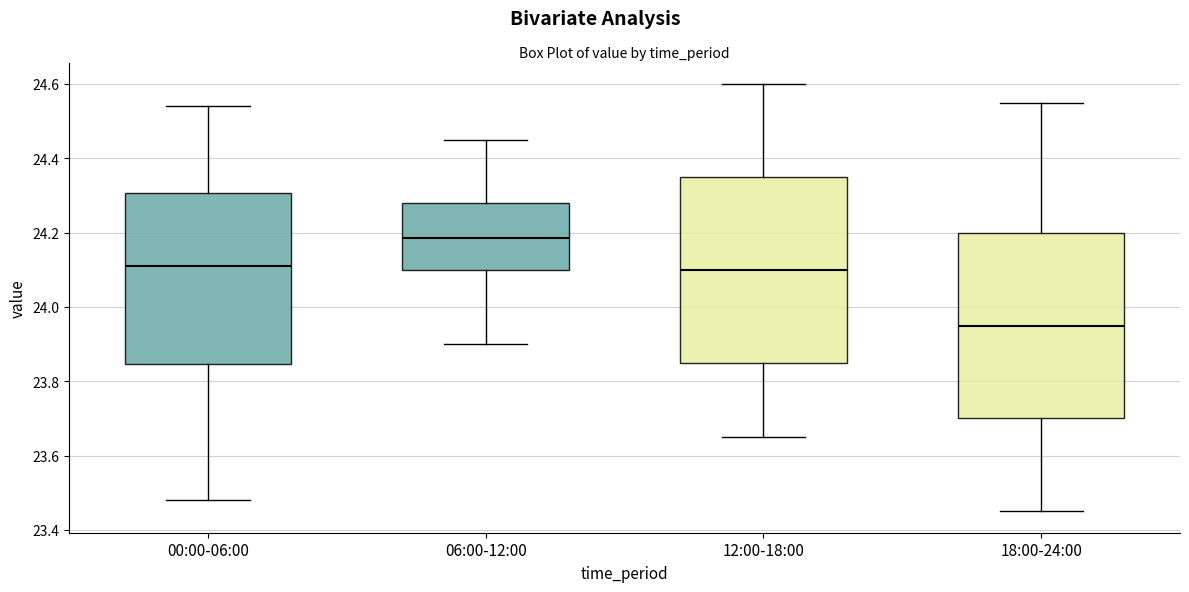

Reading left to right, transcribe this box plot: for each box, give where its median line is, the range the box spans, and where its two whiskers end, as read against the y-axis. The values are not printed on the chart, so give them approximately, as read against the axis.

00:00-06:00: median 24.12, box 23.84 to 24.30, whiskers 23.48 to 24.54
06:00-12:00: median 24.18, box 24.10 to 24.28, whiskers 23.90 to 24.46
12:00-18:00: median 24.10, box 23.86 to 24.36, whiskers 23.66 to 24.60
18:00-24:00: median 23.96, box 23.70 to 24.20, whiskers 23.46 to 24.56